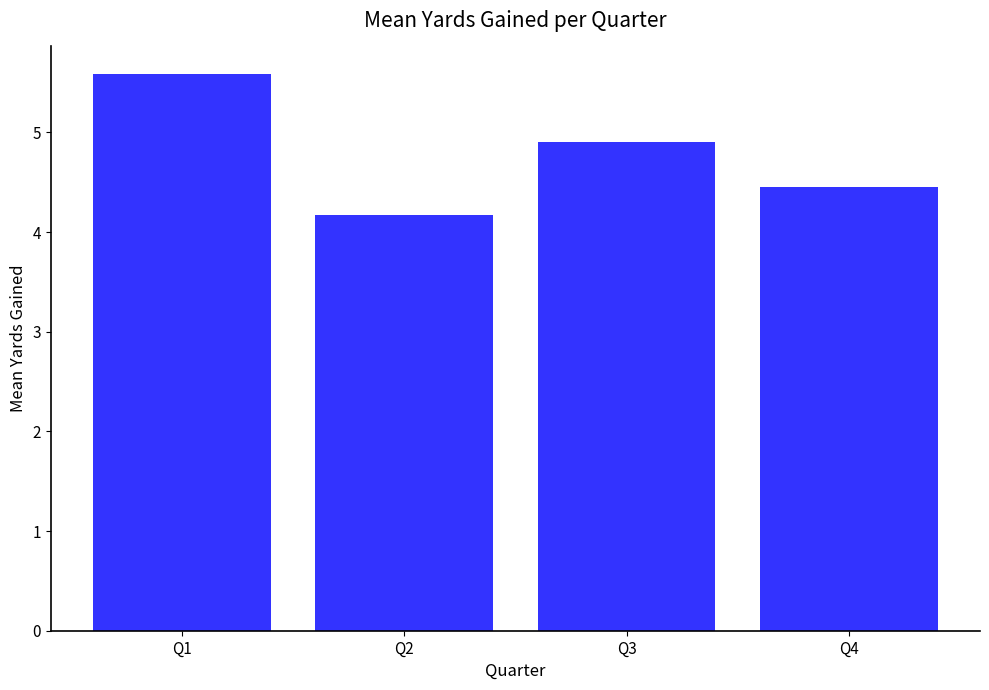

Reading left to right, extract all data points from this chart.

Q1=5.6	Q2=4.2	Q3=4.9	Q4=4.5